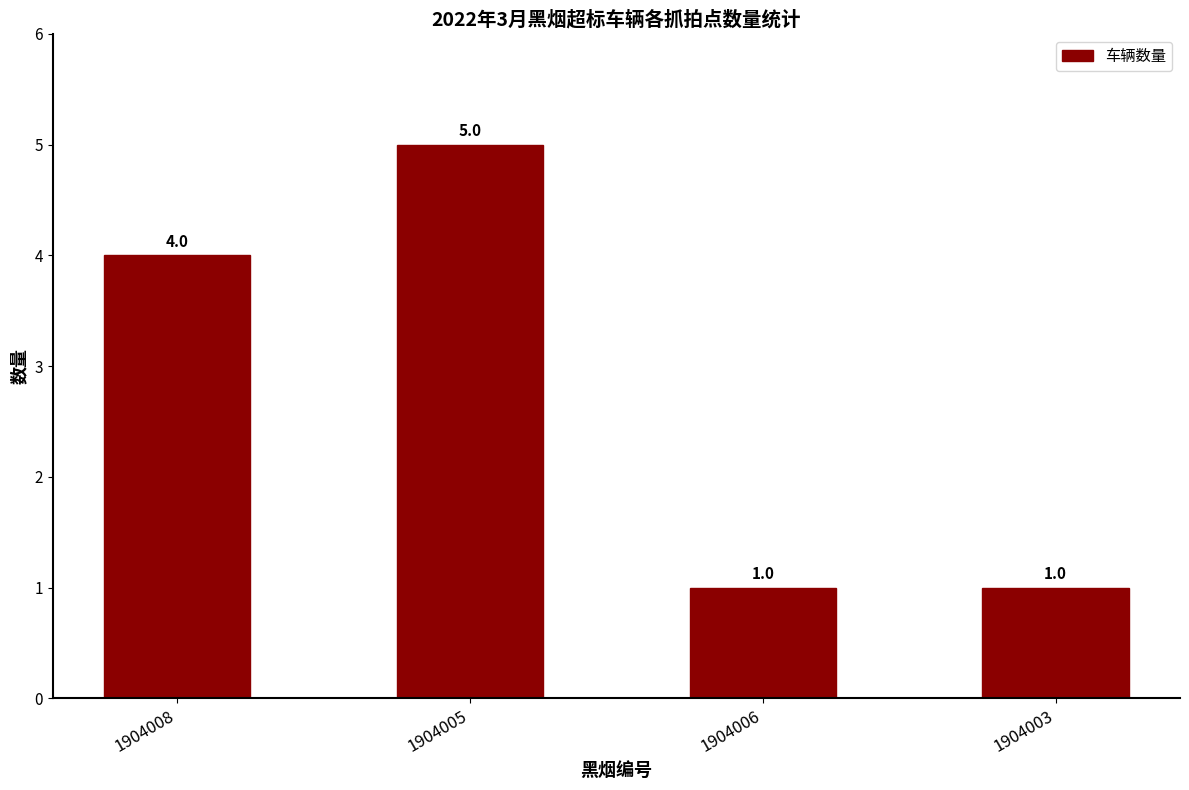

Reading left to right, extract all data points from this chart.

4	5	1	1